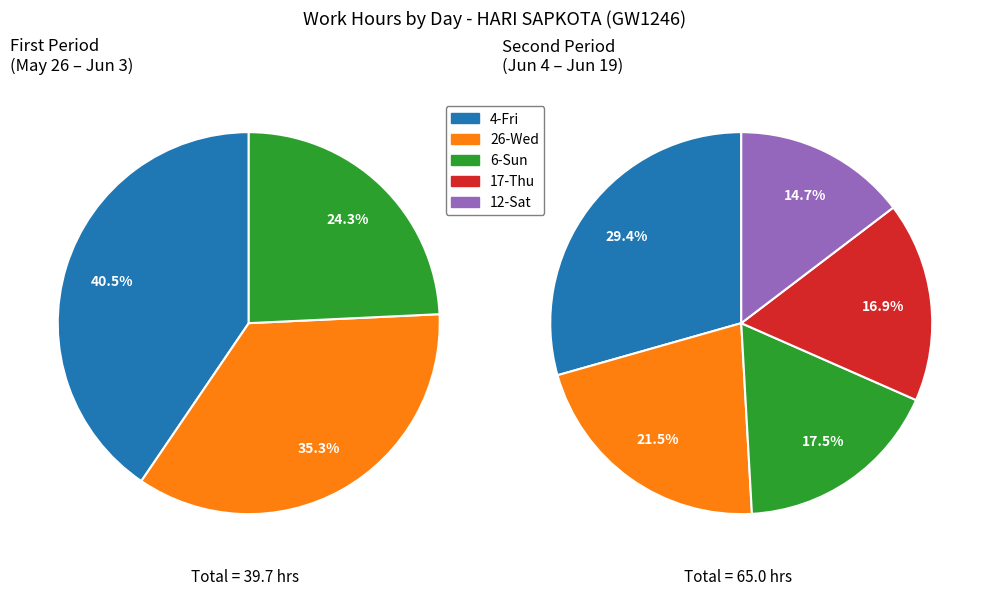

How much of the chart is everything except 9-Wed?

100.0%